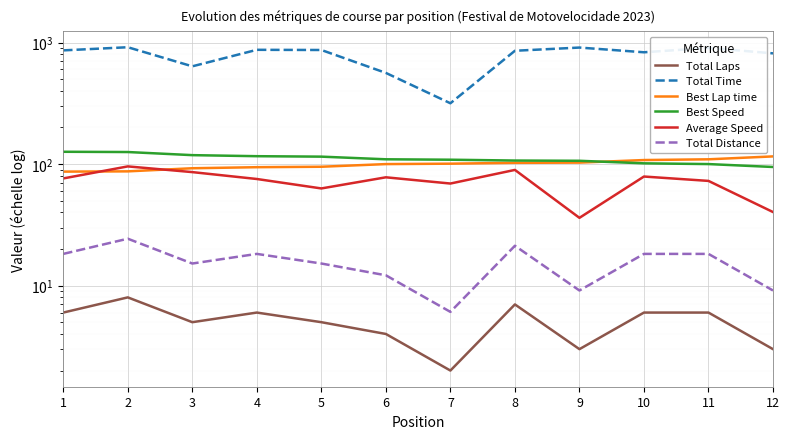

What is the sum of all Total Laps values?

61.0